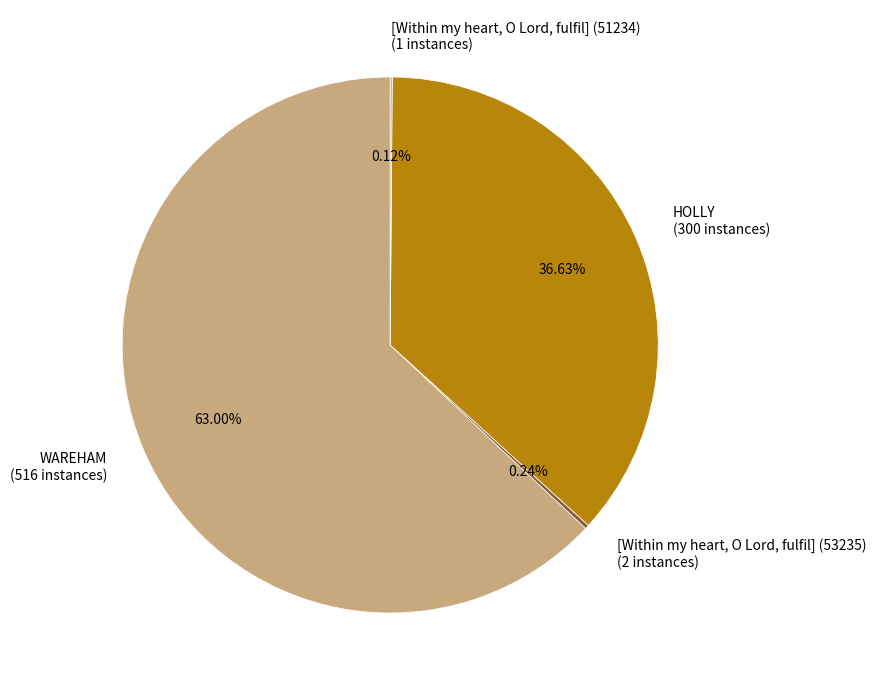

To the nearest percent, what portion does WAREHAM represent?

63%